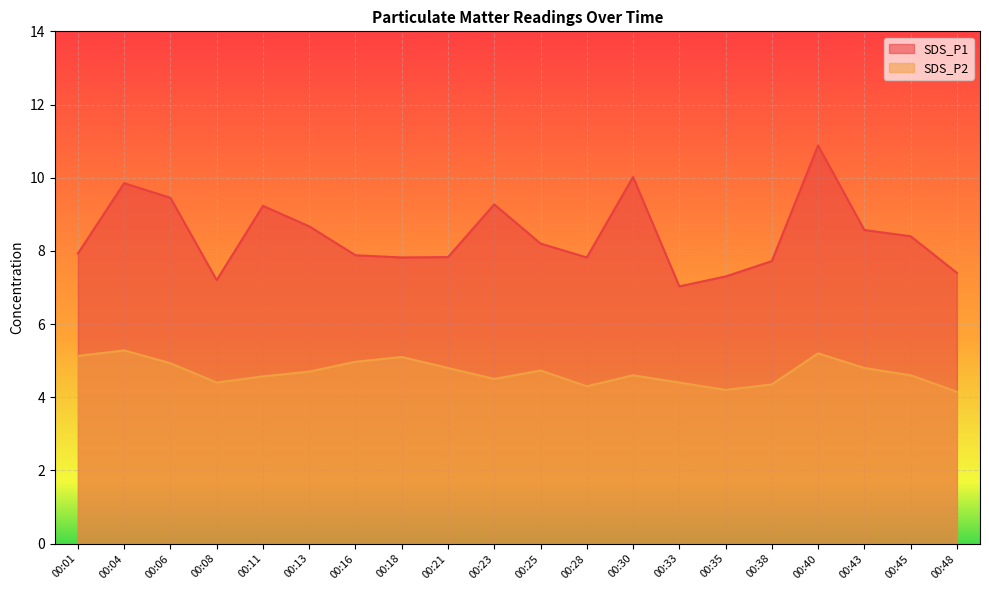

What is the highest value of the SDS_P2 series?

5.3